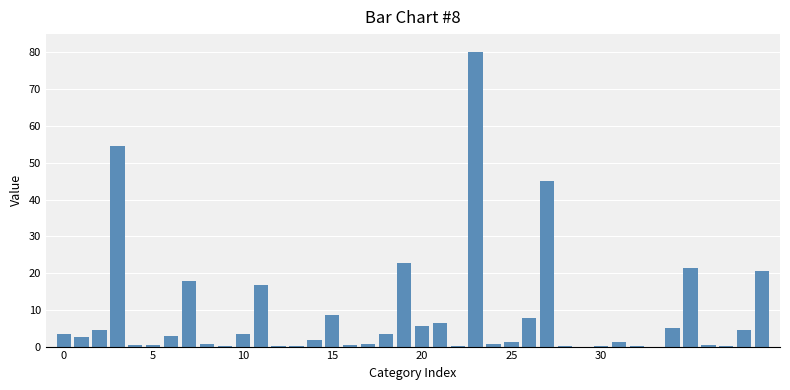

What is the greatest value displayed?

80.0